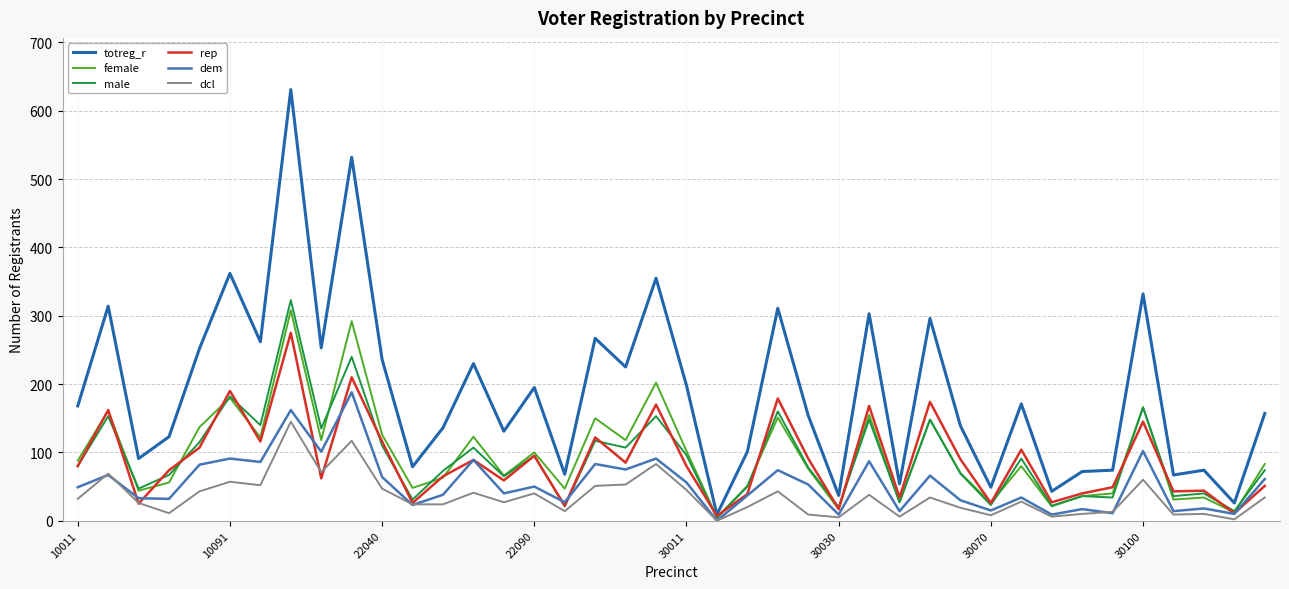

What is the difference between the second highest and minimum values in the dem series?

162